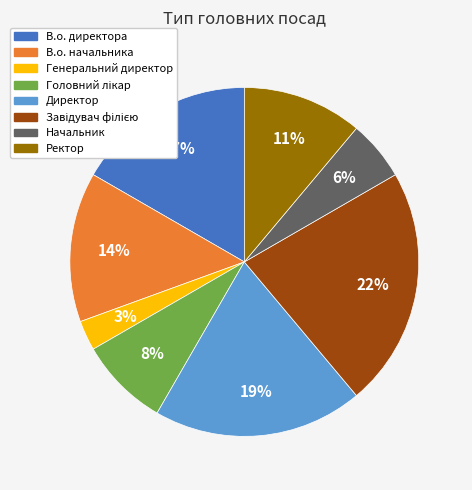

Is there any slice that represents more than half of the pie?

No